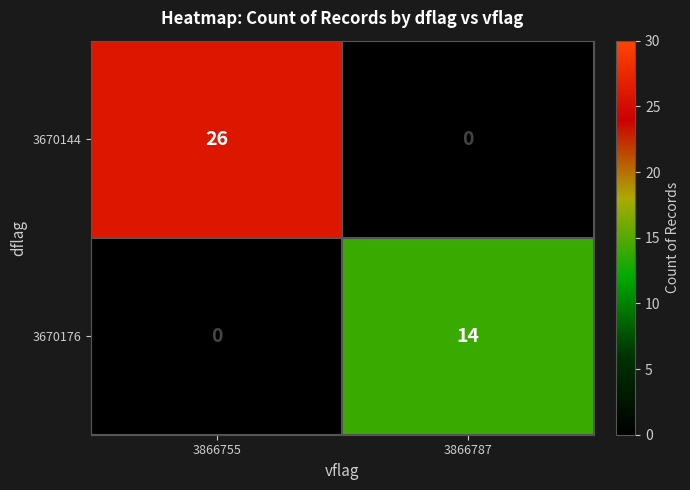

The value of 3670176 at 3866787 is 23. True or false?

False